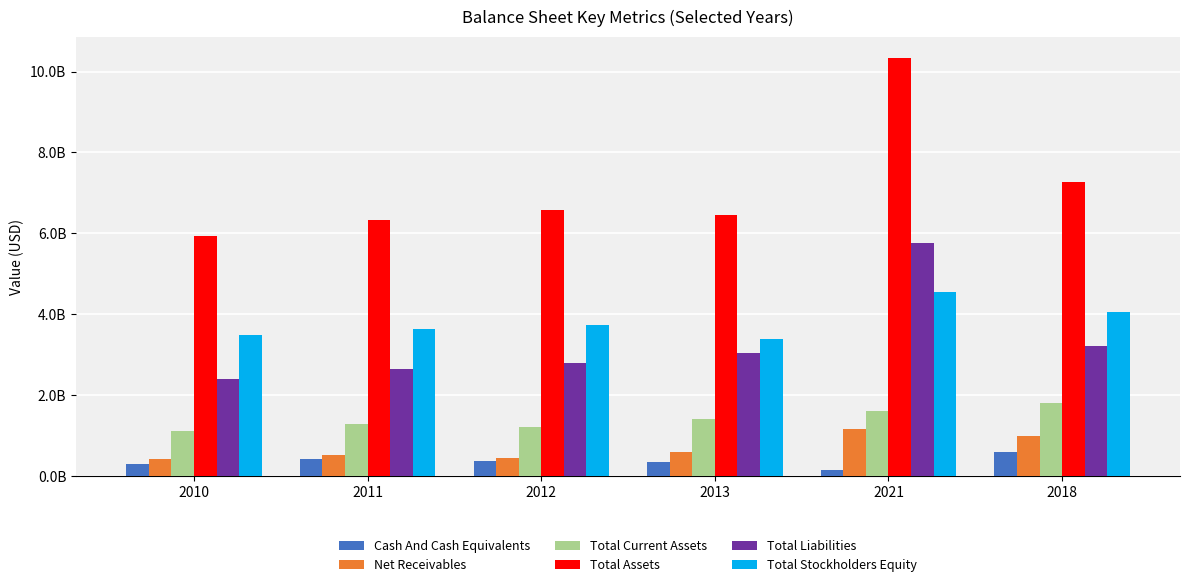

Does the chart contain stacked bars?

No